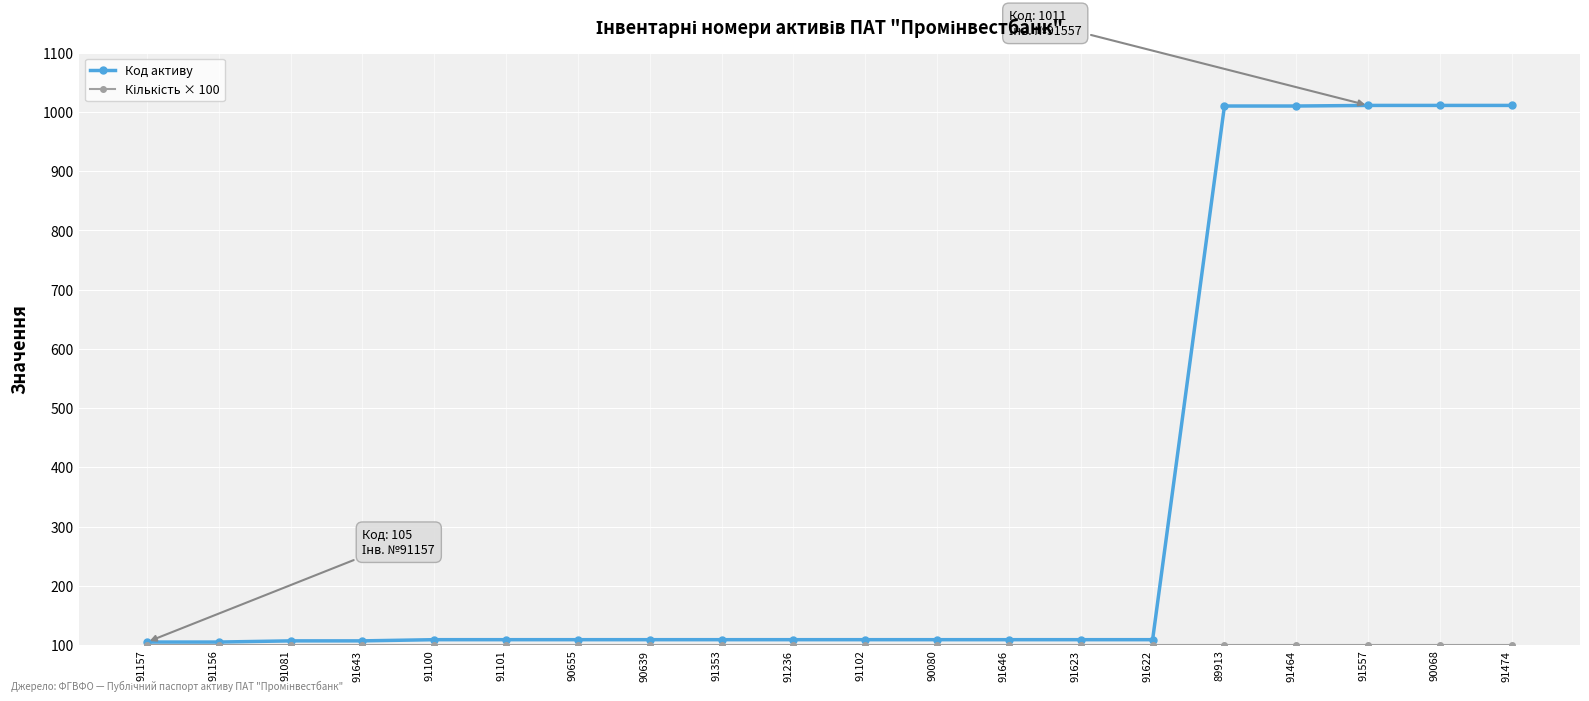

Which series has the widest spread of values?

Код активу